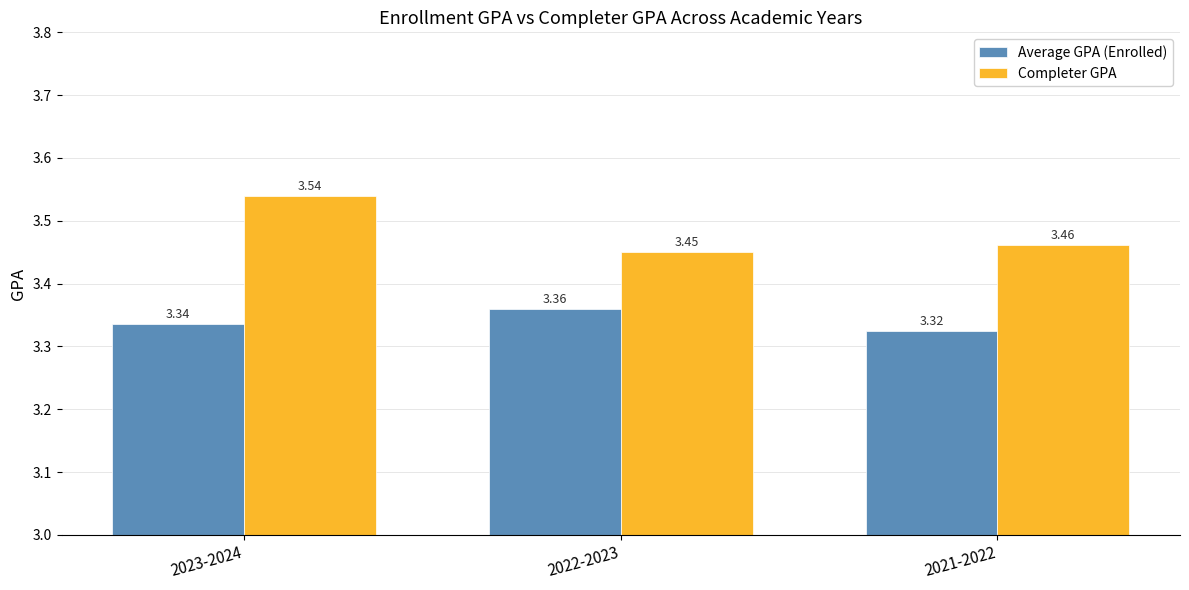

Is it true that Average GPA (Enrolled) equals 1.1 at 2021-2022?

False